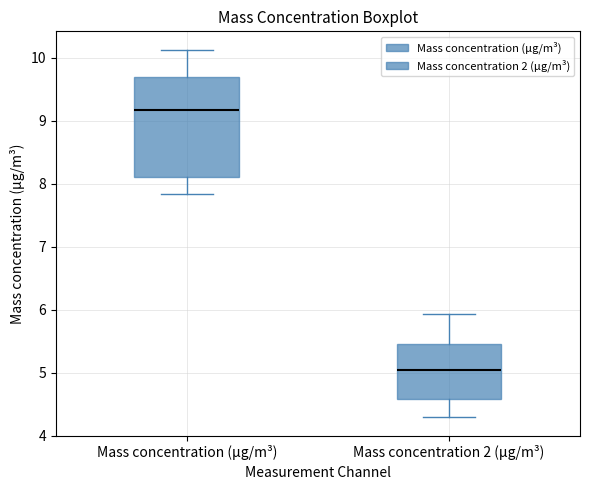

Which box is the tallest, from its lower edge to its upper edge?

Mass concentration (μg/m³)